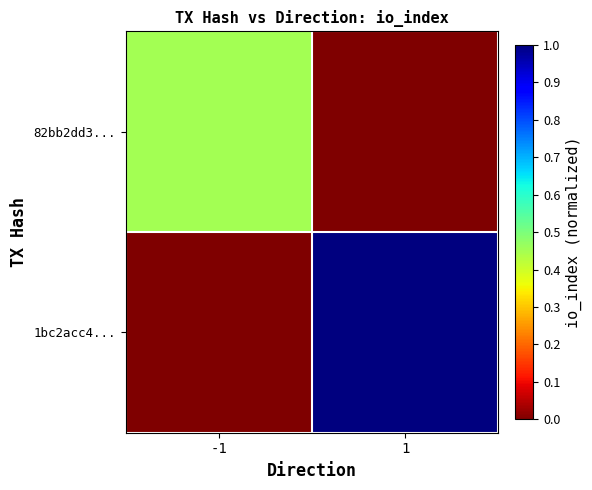

At which category is the sum across all series the highest?

1